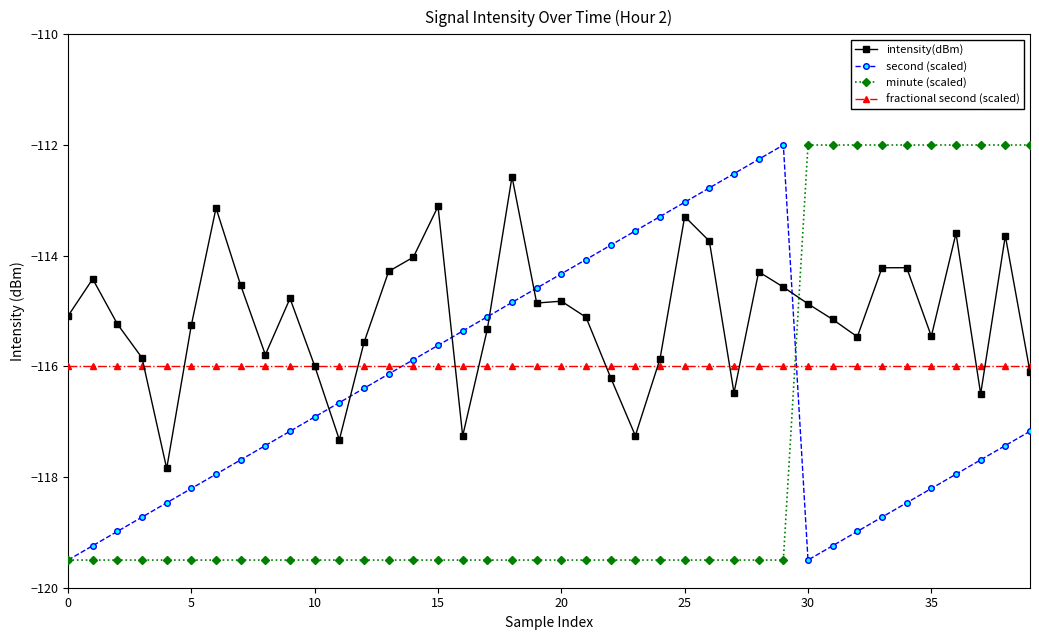

Rank the series by their average value, from lowest to highest.

minute (scaled), second (scaled), fractional second (scaled), intensity(dBm)